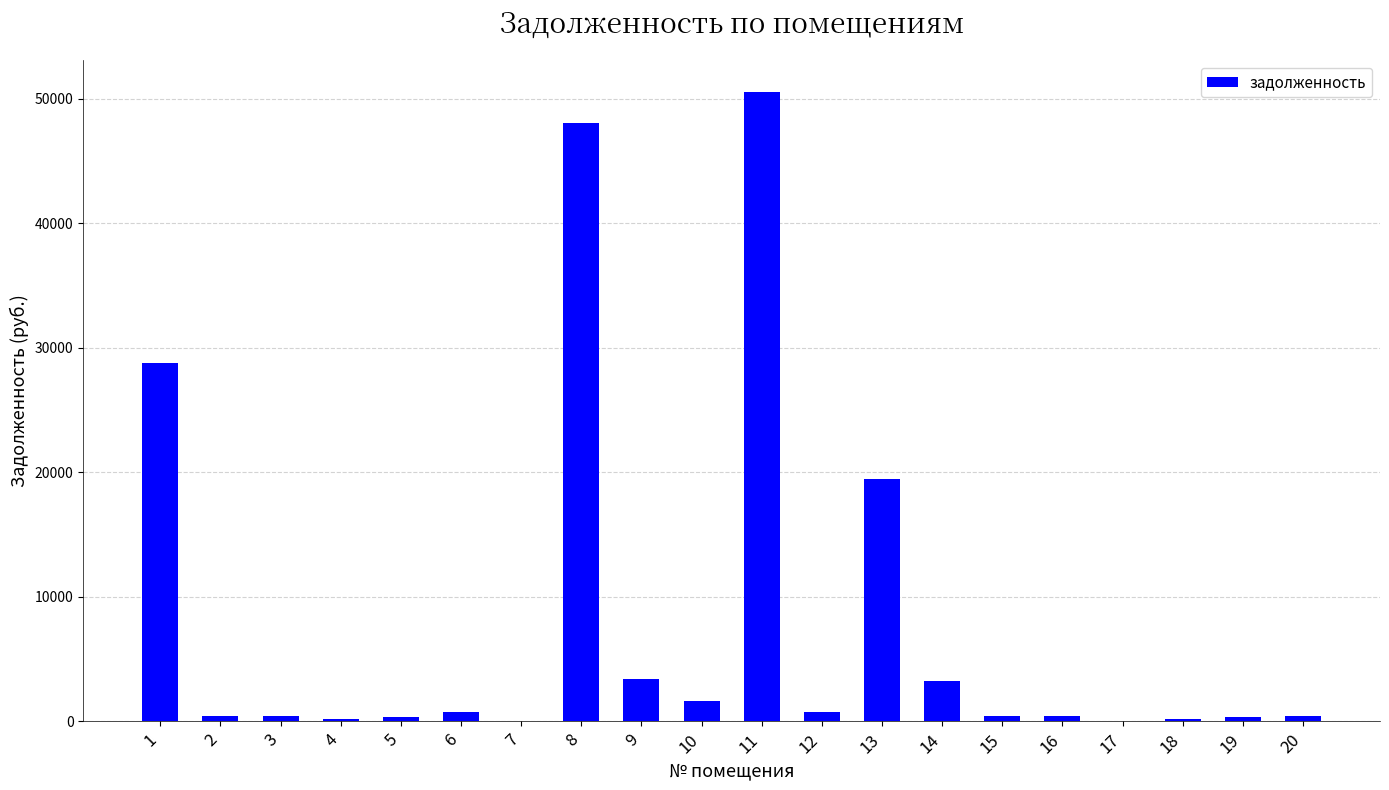

What is the sum of all values?

159816.9